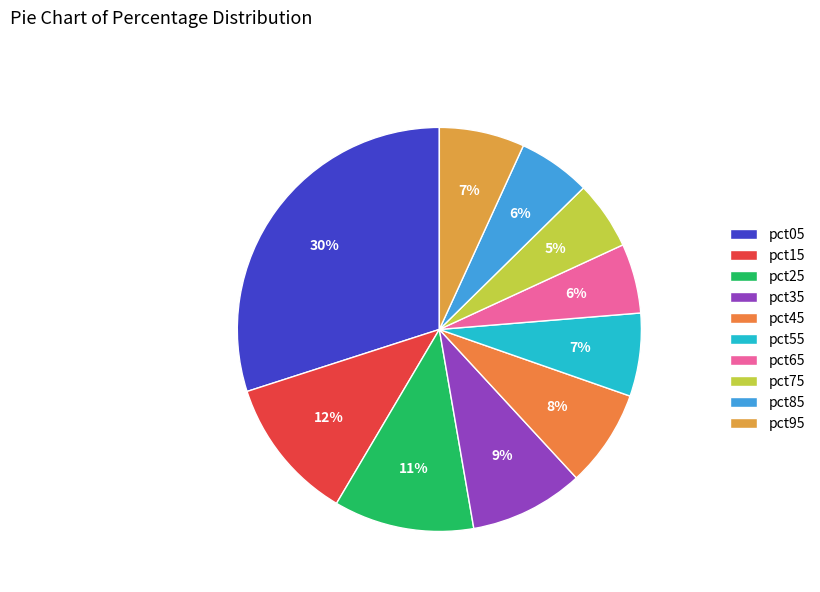

To the nearest percent, what portion does pct05 represent?

30%